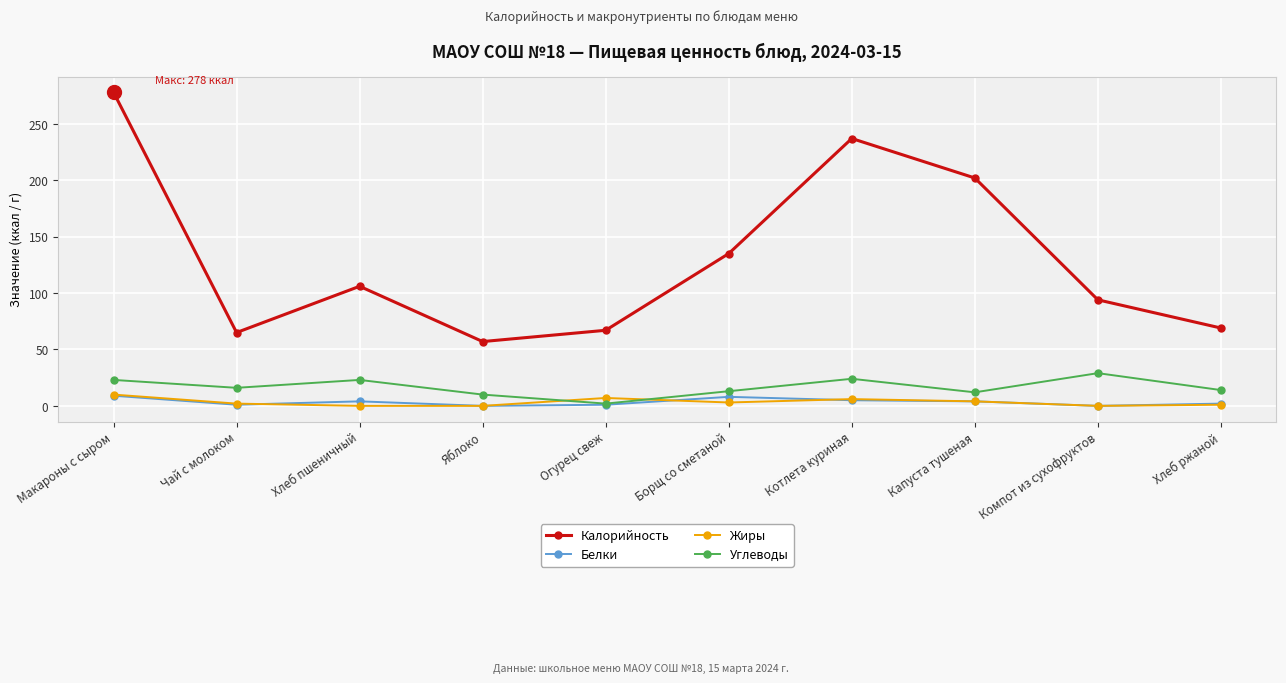

At which category does Углеводы reach its first local valley?

Чай с молоком